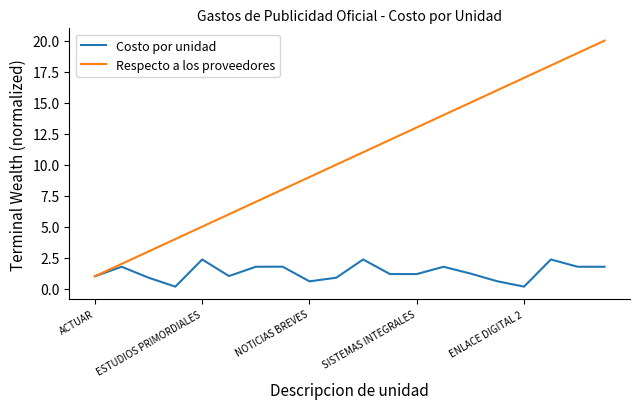

How many categories are shown in the chart?

20